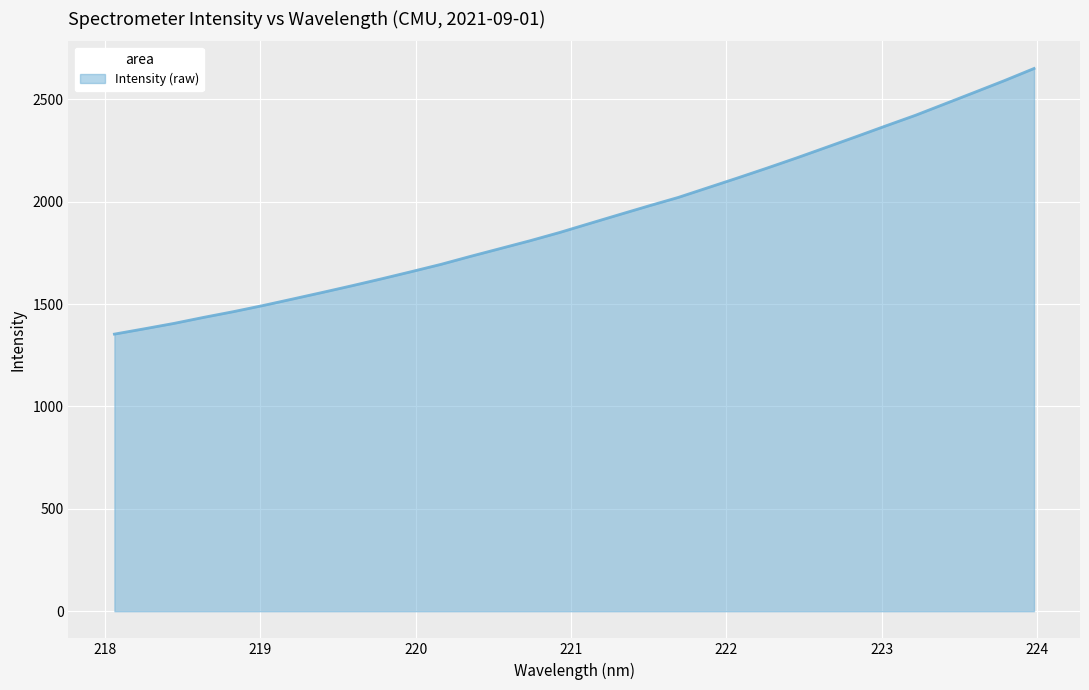

What is the minimum value shown in the chart?

1353.1